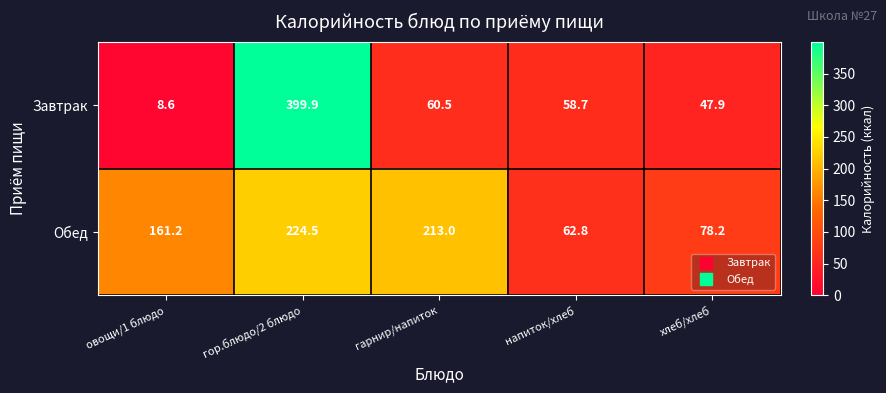

At which label does Завтрак first exceed 58?

гор.блюдо/2 блюдо